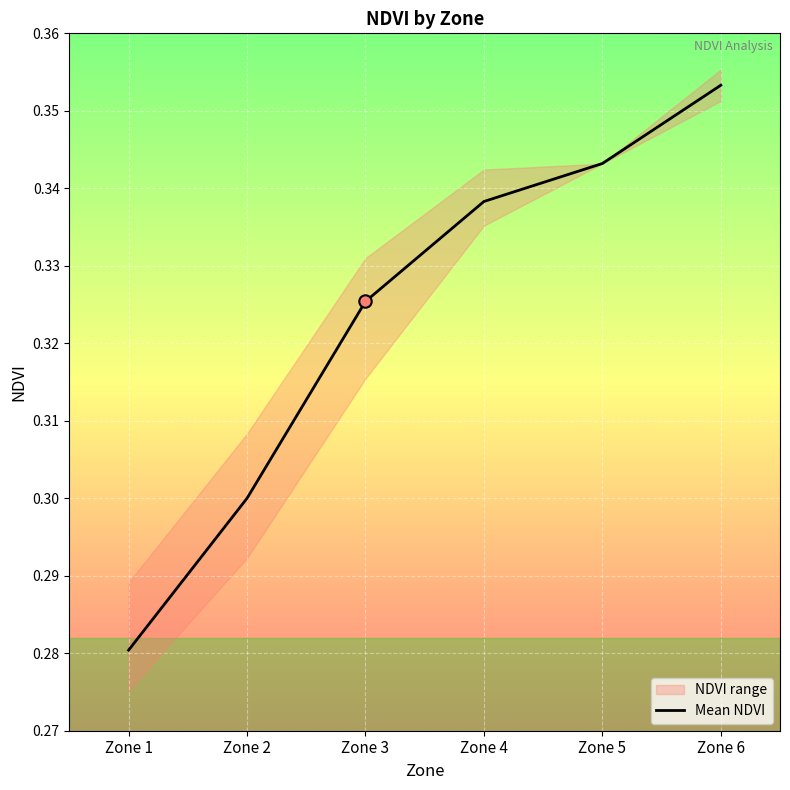

Between Zone 5 and Zone 2, which is larger?

Zone 5